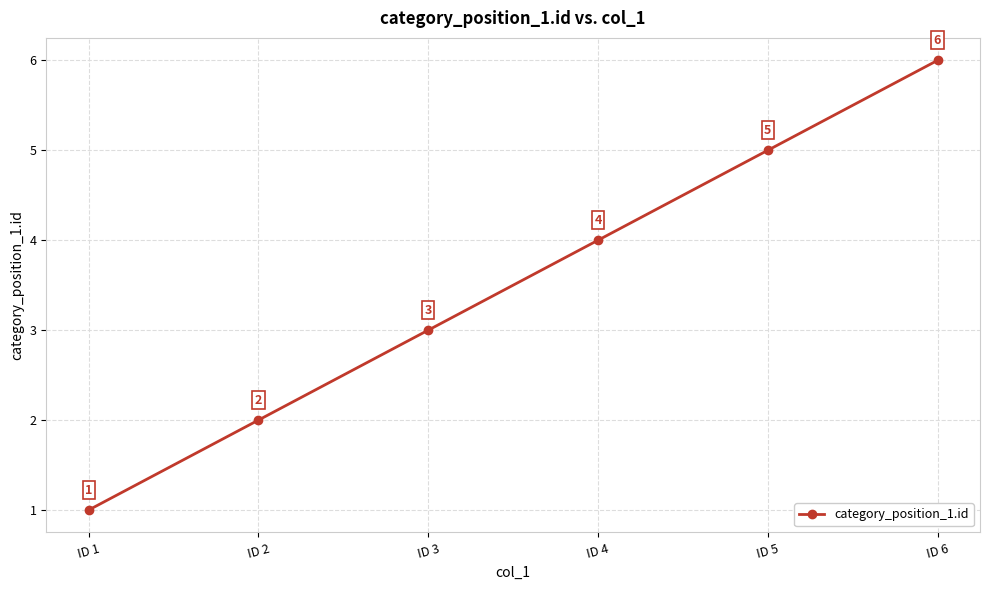

Reading left to right, what are all the values shown in this chart?

1	2	3	4	5	6